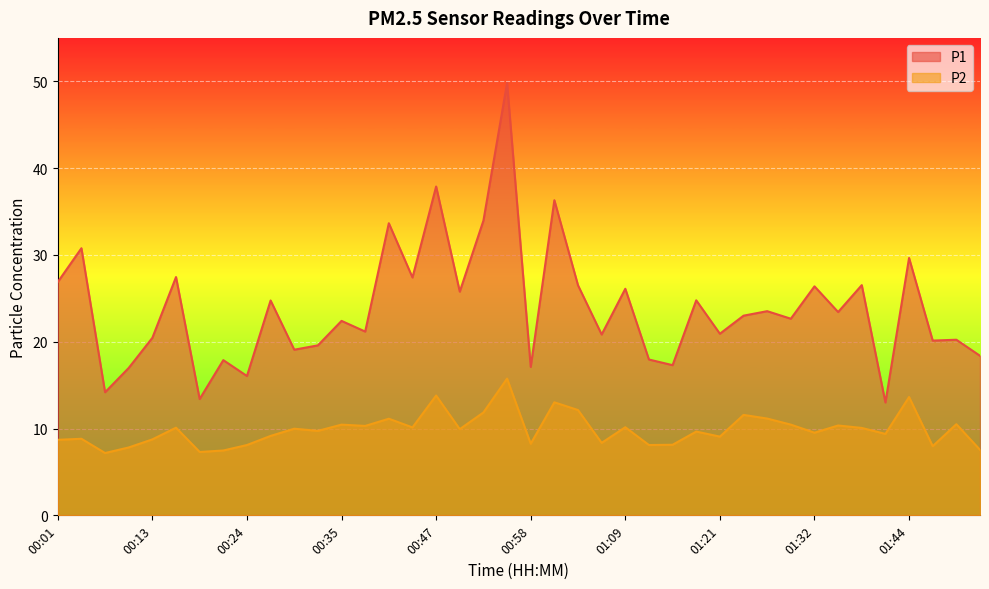

The value of P1 at 00:58 is 26.1. True or false?

False